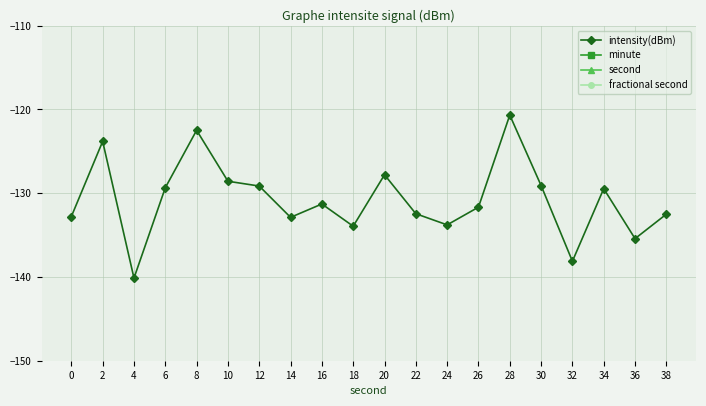

True or false: second has a value of 0.9 at 4.

False